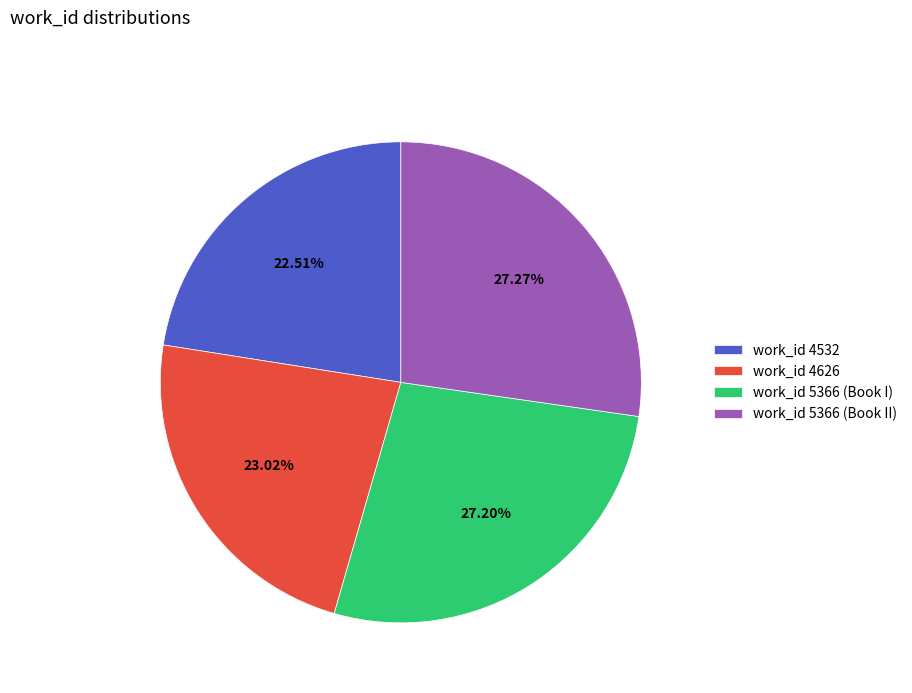

To the nearest percent, what is the average slice percentage?

25%